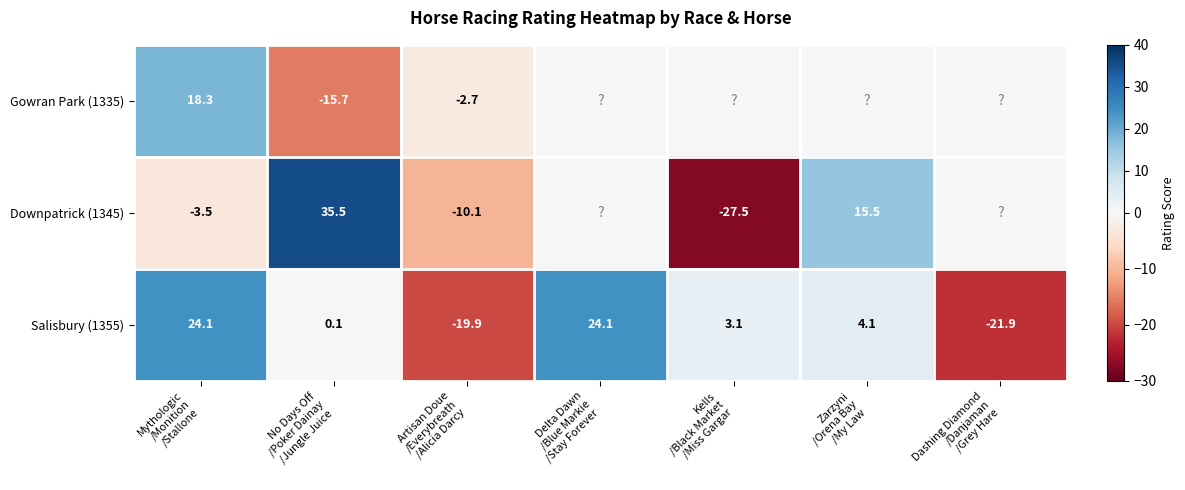

At Mythologic
/Monition
/Stallone, list the series in order from smallest to largest.

Downpatrick (1345), Gowran Park (1335), Salisbury (1355)